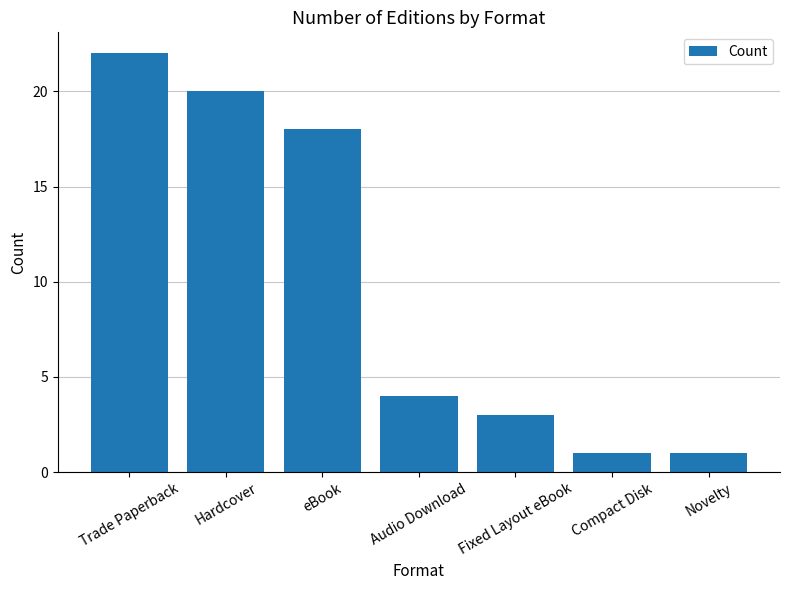

What is the change in value from Hardcover to eBook?

-2